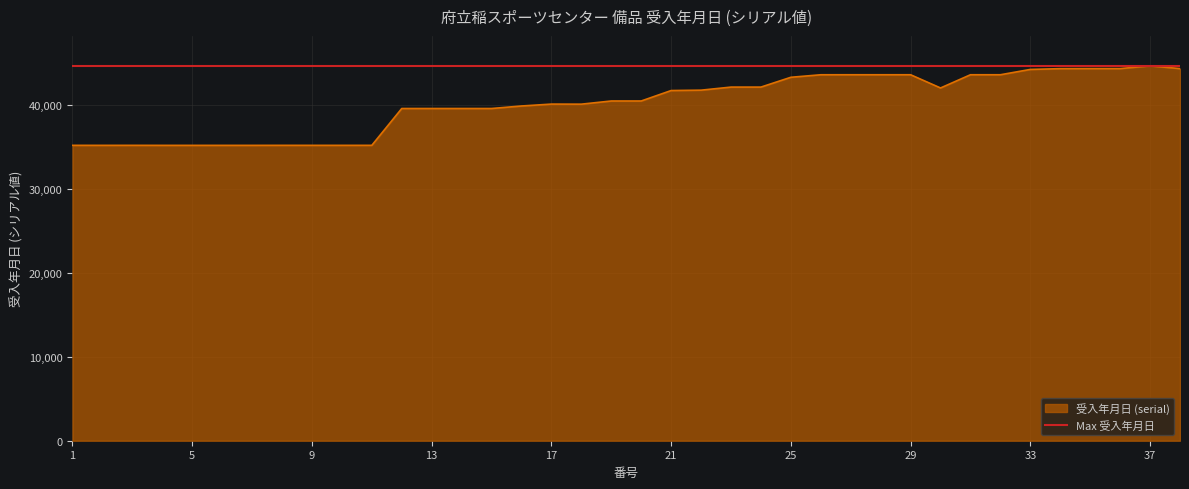

Rank the series by their average value, from highest to lowest.

Max 受入年月日, 受入年月日 (serial)